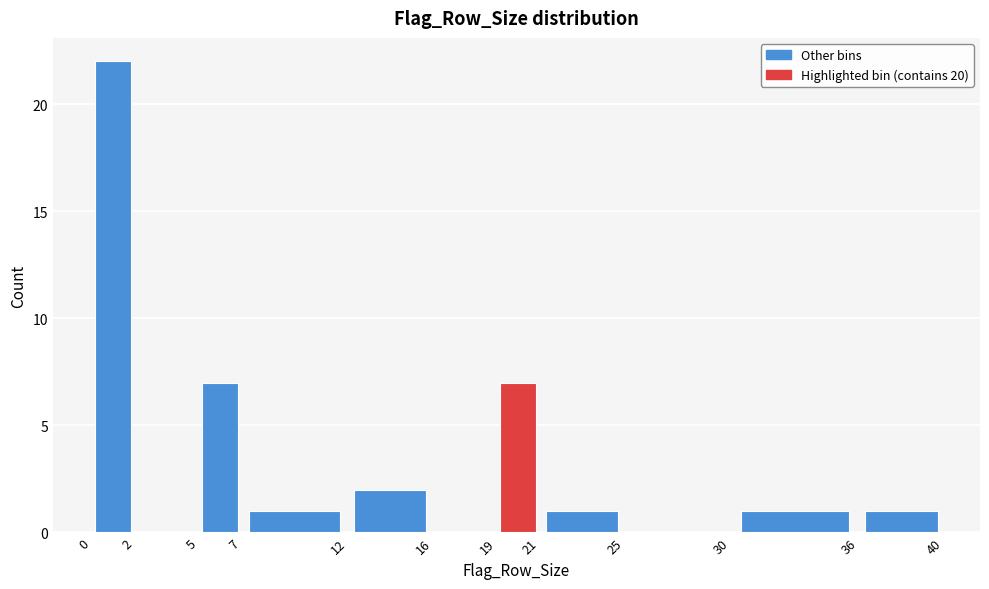

Reading left to right, transcribe this chart: for each bar, give the range it covers on the x-axis and its height. The values are not printed on the chart, so give them approximately, as read against the axis.

0 to 2: 22
2 to 5: 0
5 to 7: 7
7 to 12: 1
12 to 16: 2
16 to 19: 0
19 to 21: 7
21 to 25: 1
25 to 30: 0
30 to 36: 1
36 to 40: 1